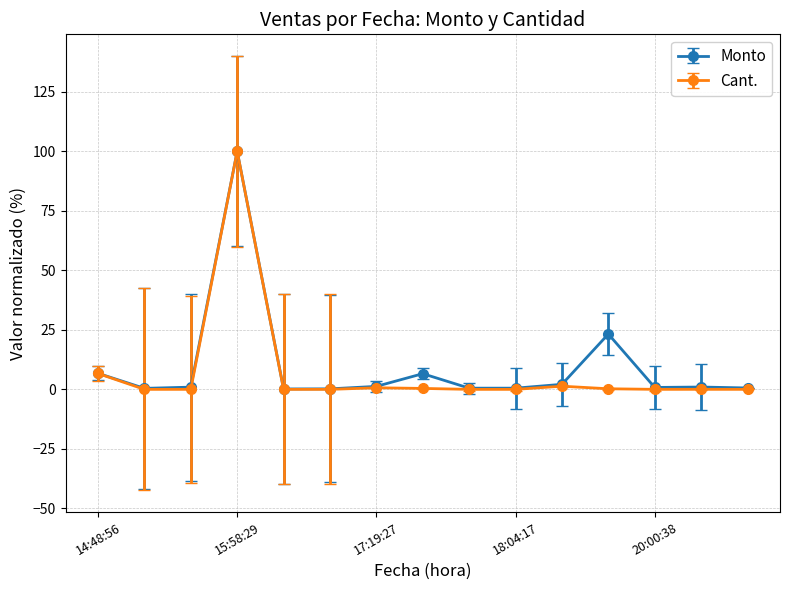

Which series has the widest spread of values?

Cant.